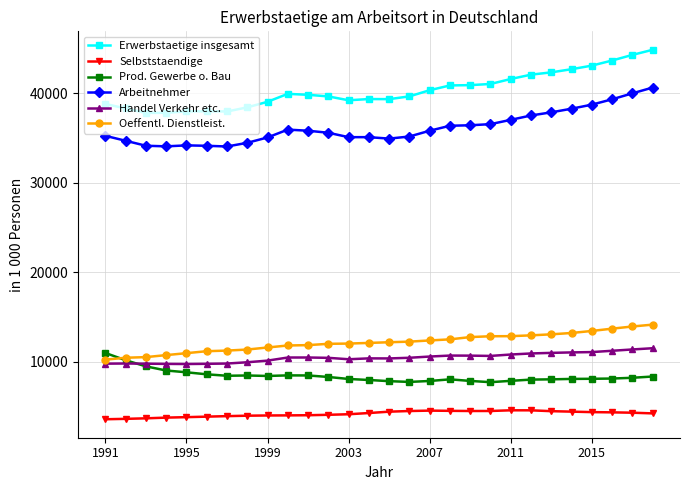

True or false: Oeffentl. Dienstleist. and Handel Verkehr etc. intersect in this chart.

False